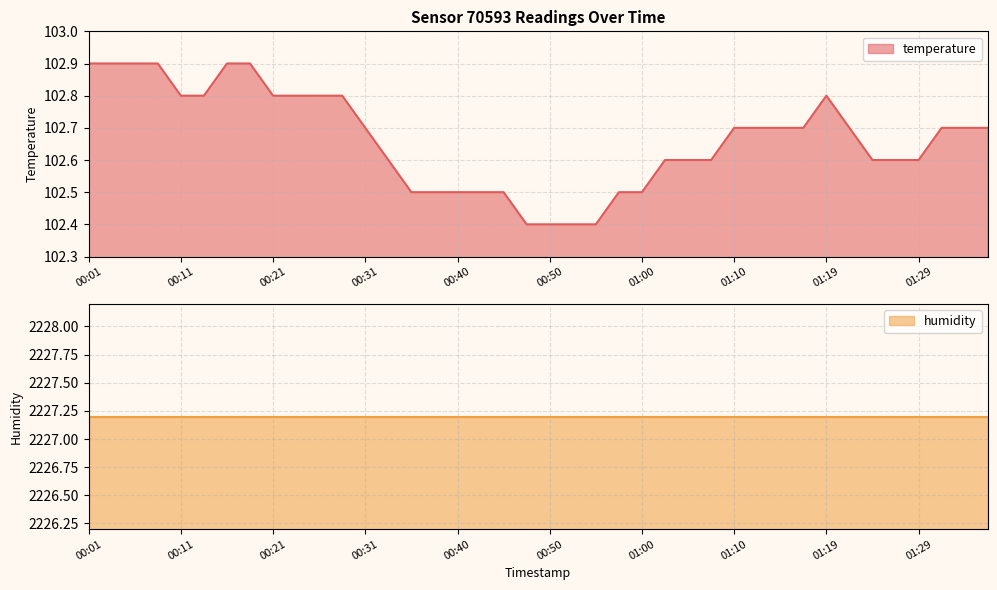

What is the value of the 35th point from the left?

102.6